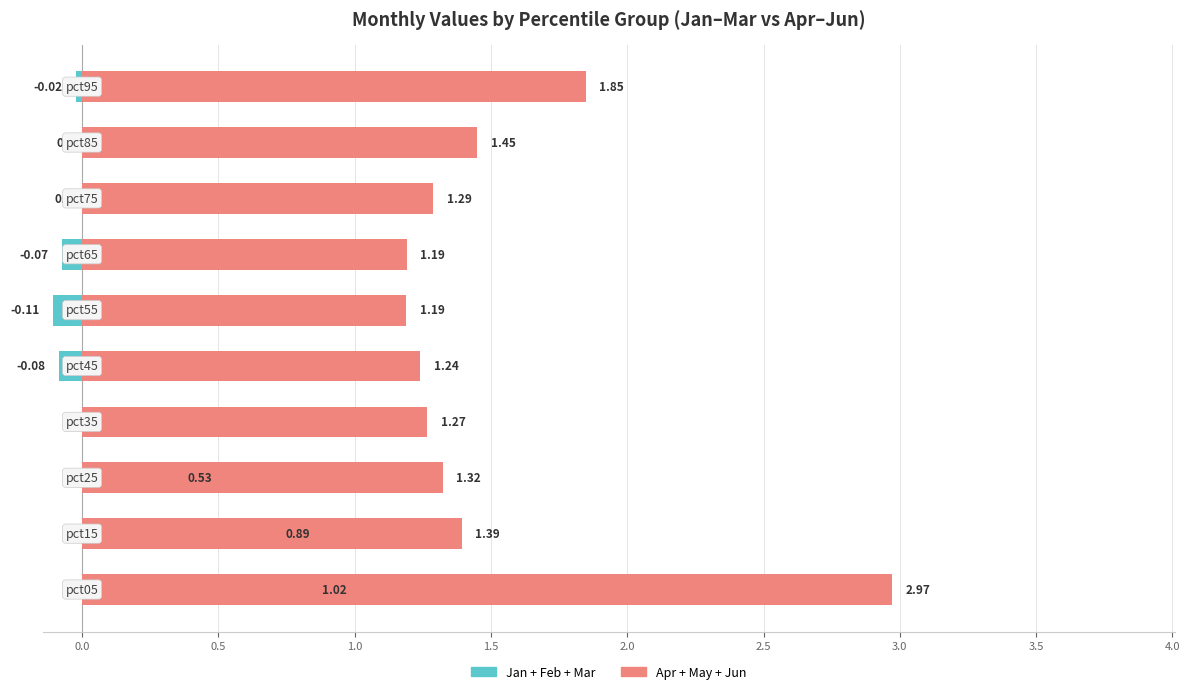

How many series are shown in this chart?

2